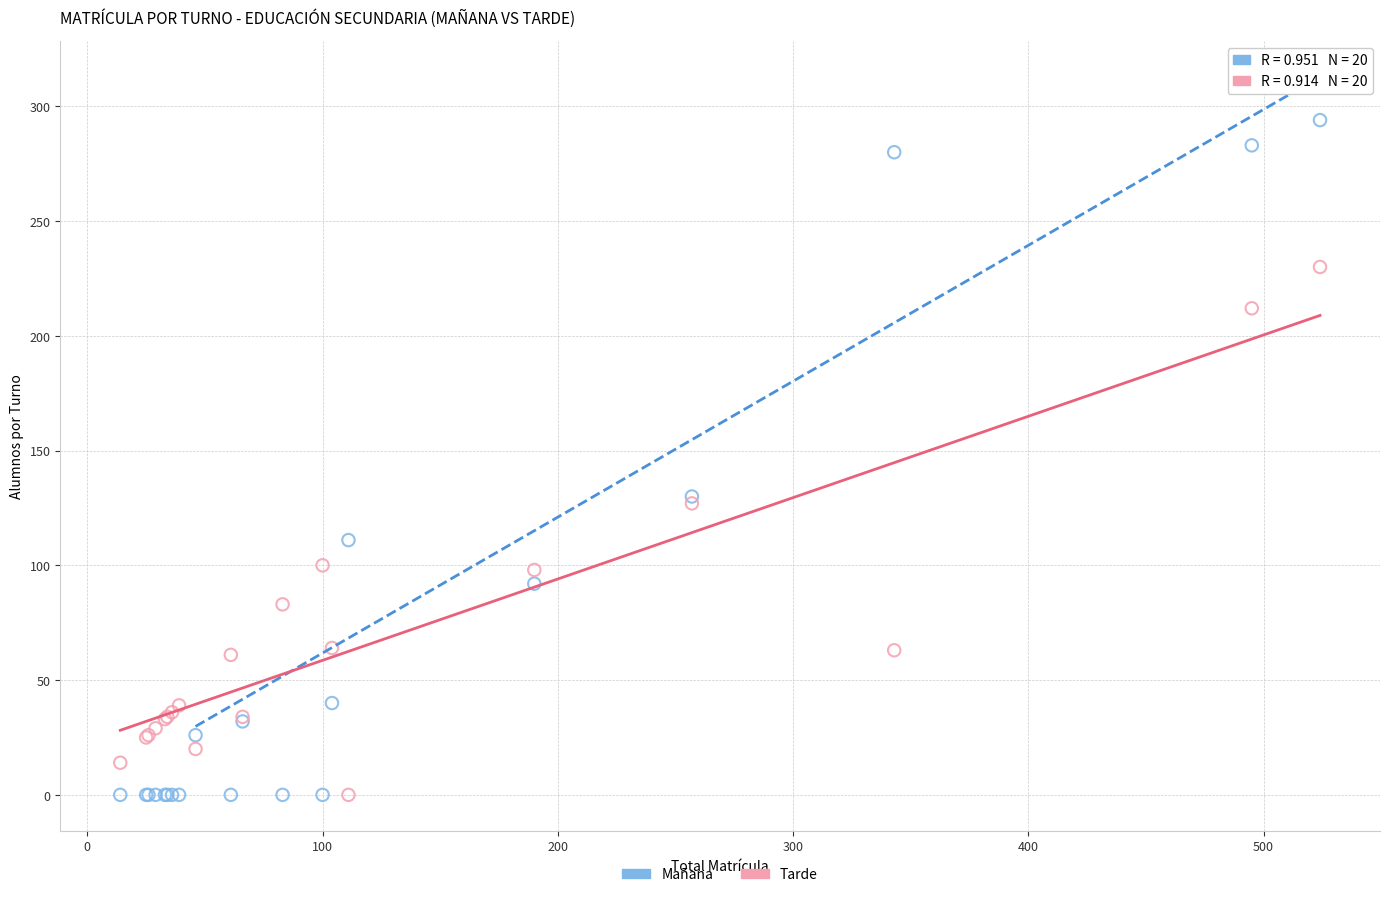

In the Tarde series, what Y value is closest to 115?

127